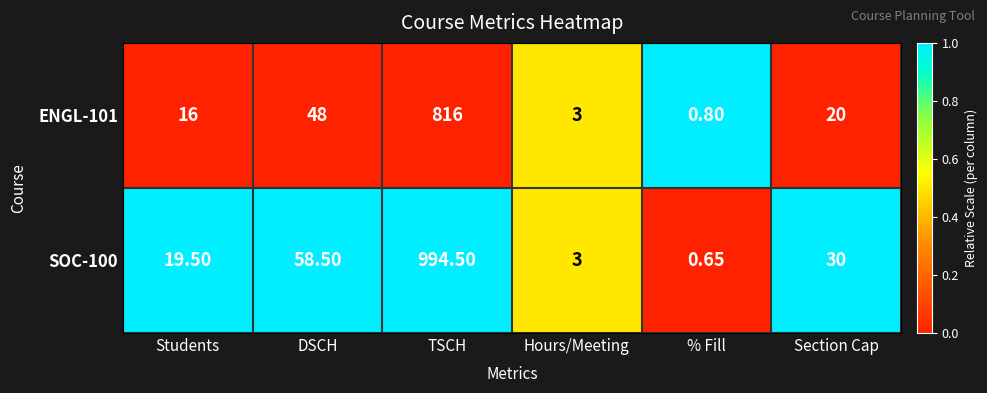

Which series changed the most between Students and Hours/Meeting?

SOC-100